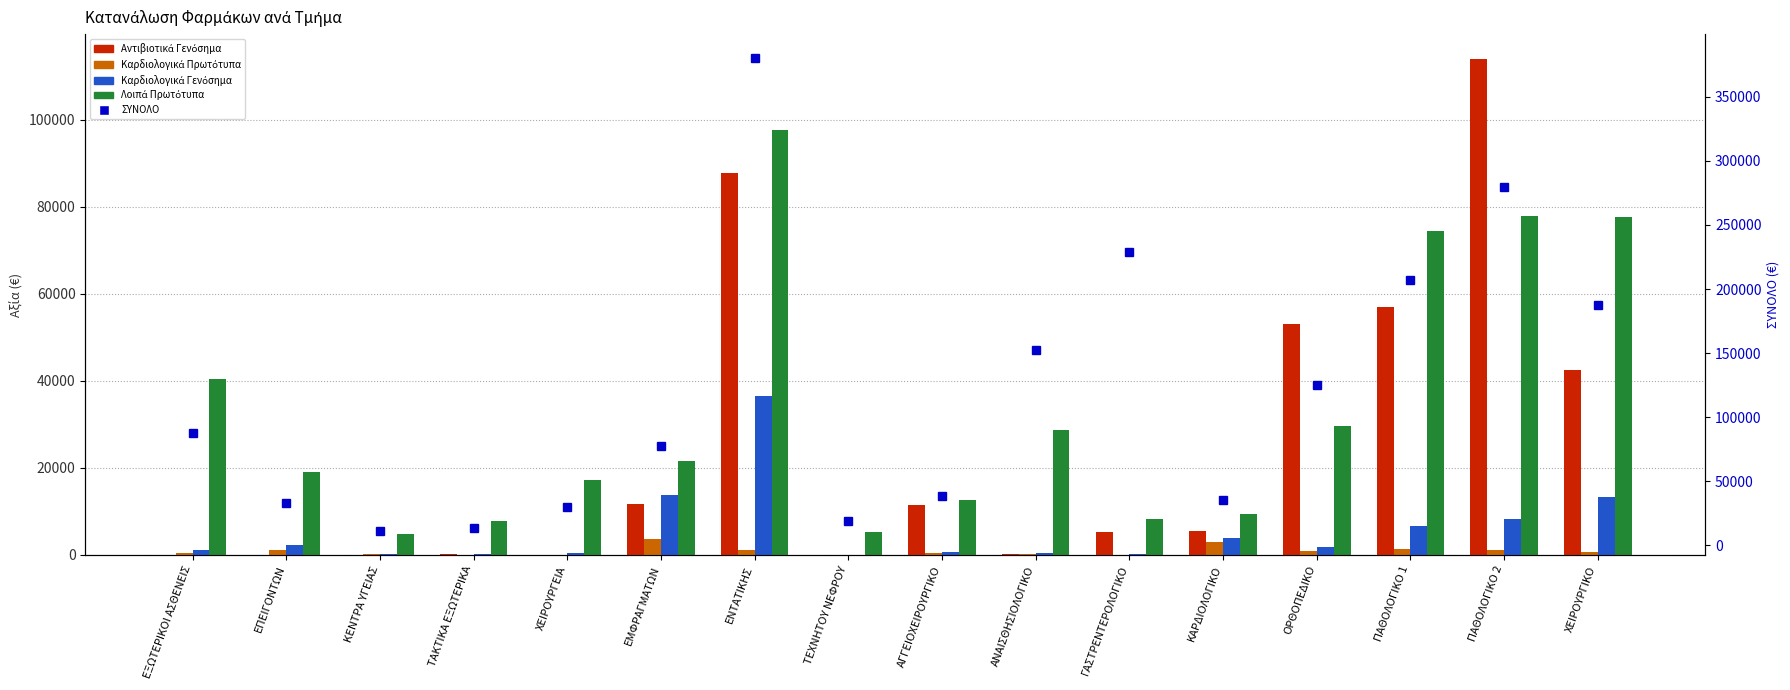

What is the difference between the second highest and second lowest values in the Καρδιολογικά Πρωτότυπα series?

2886.5